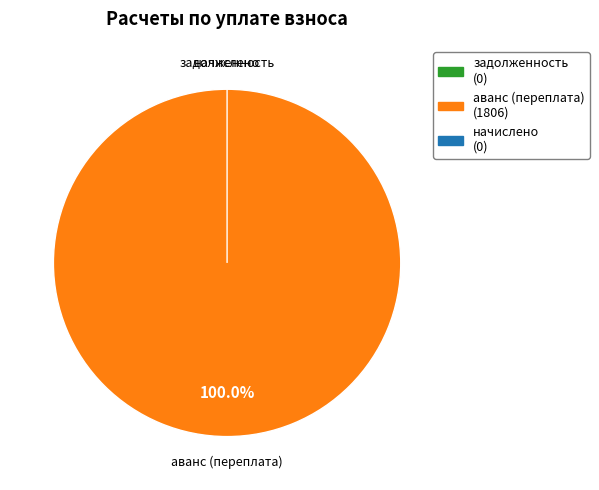

True or false: 12 accounts for 0% of the total.

True